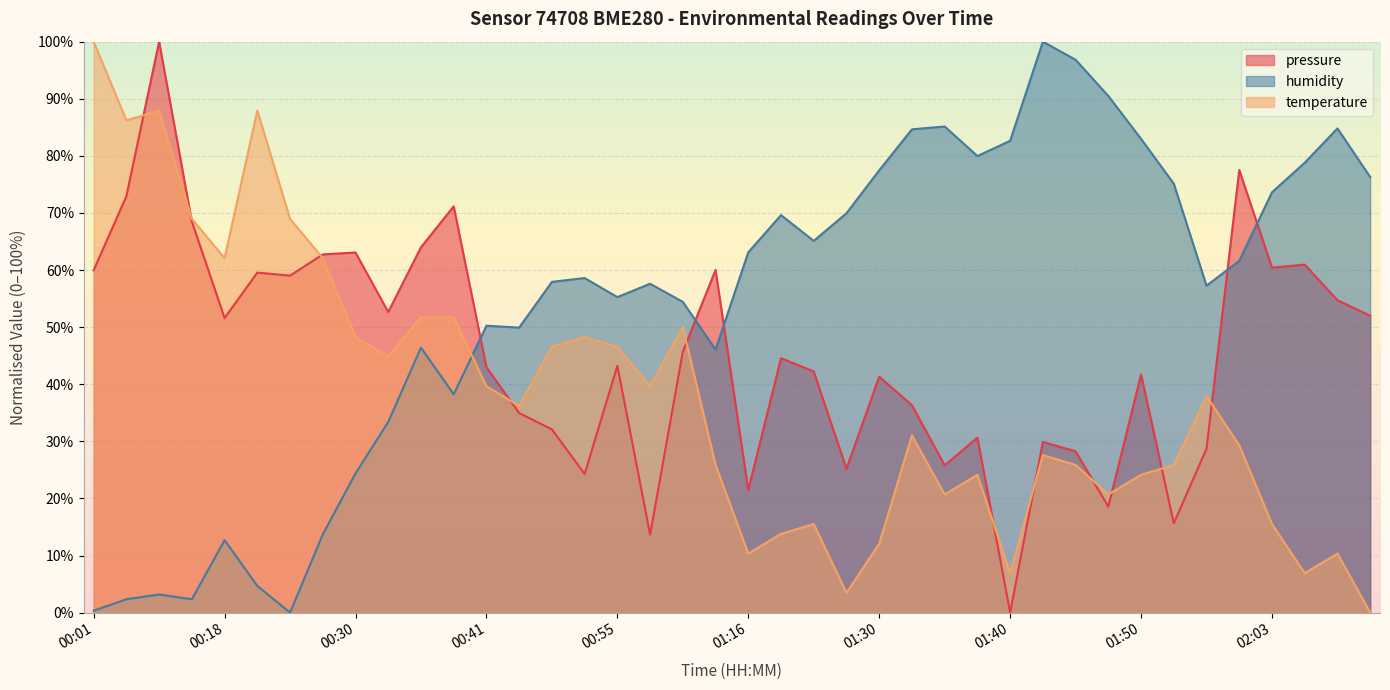

How many intersections are there between humidity and pressure?

5